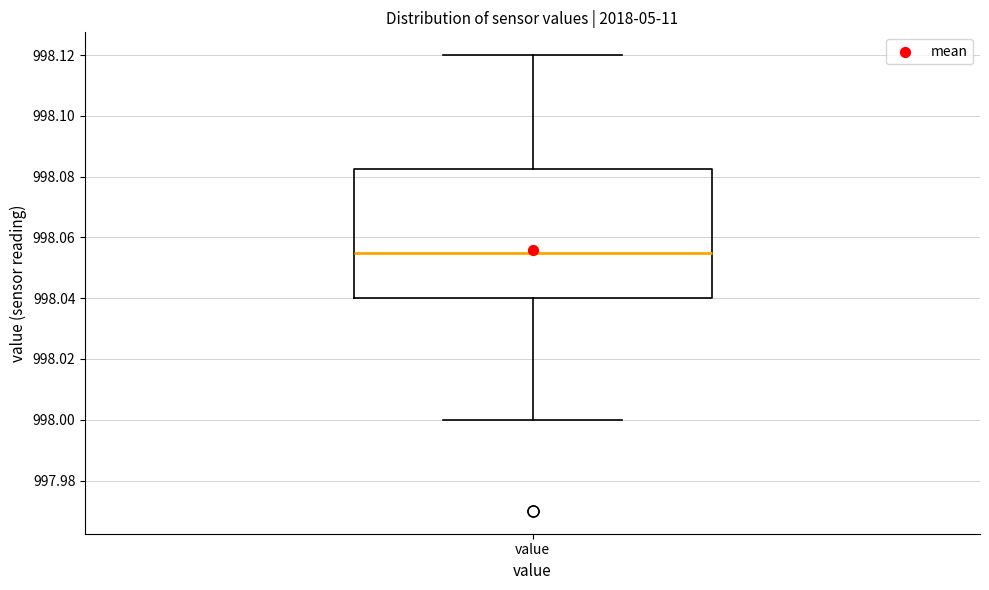

Where does the upper whisker of the box for value end on the y-axis? The values are not printed on the chart, so give them approximately, as read against the axis.

998.120